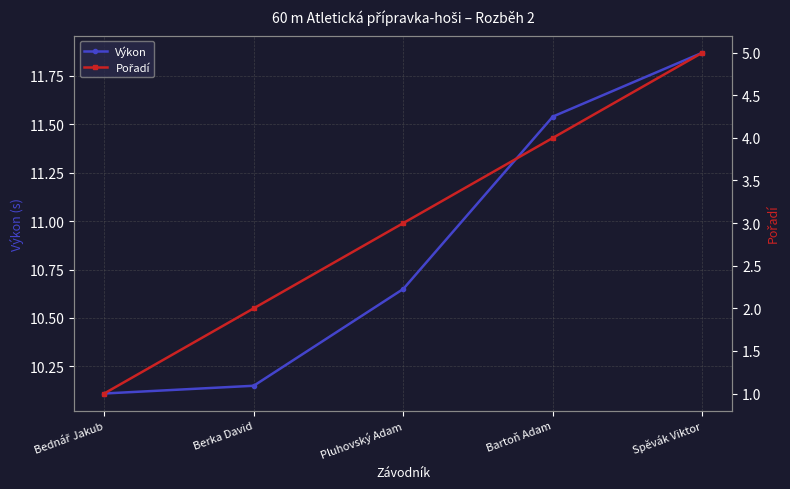

Is it true that Výkon equals 5.5 at Bartoň Adam?

False